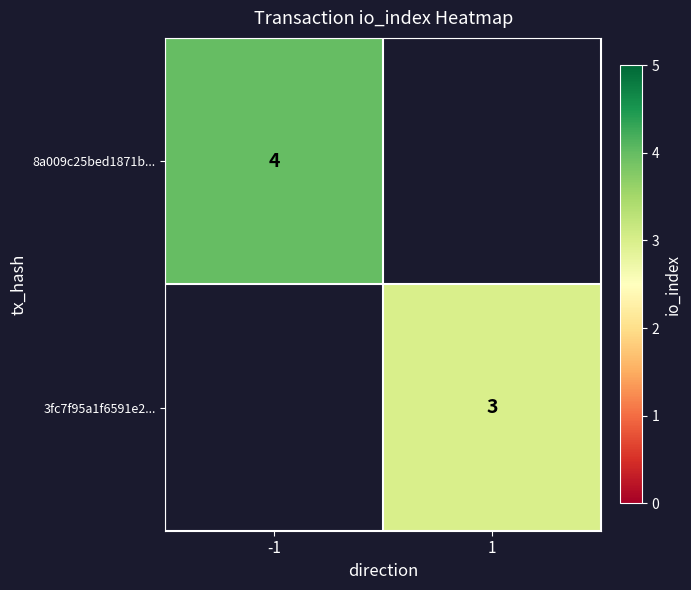

At which category does the chart reach its minimum across all series?

1